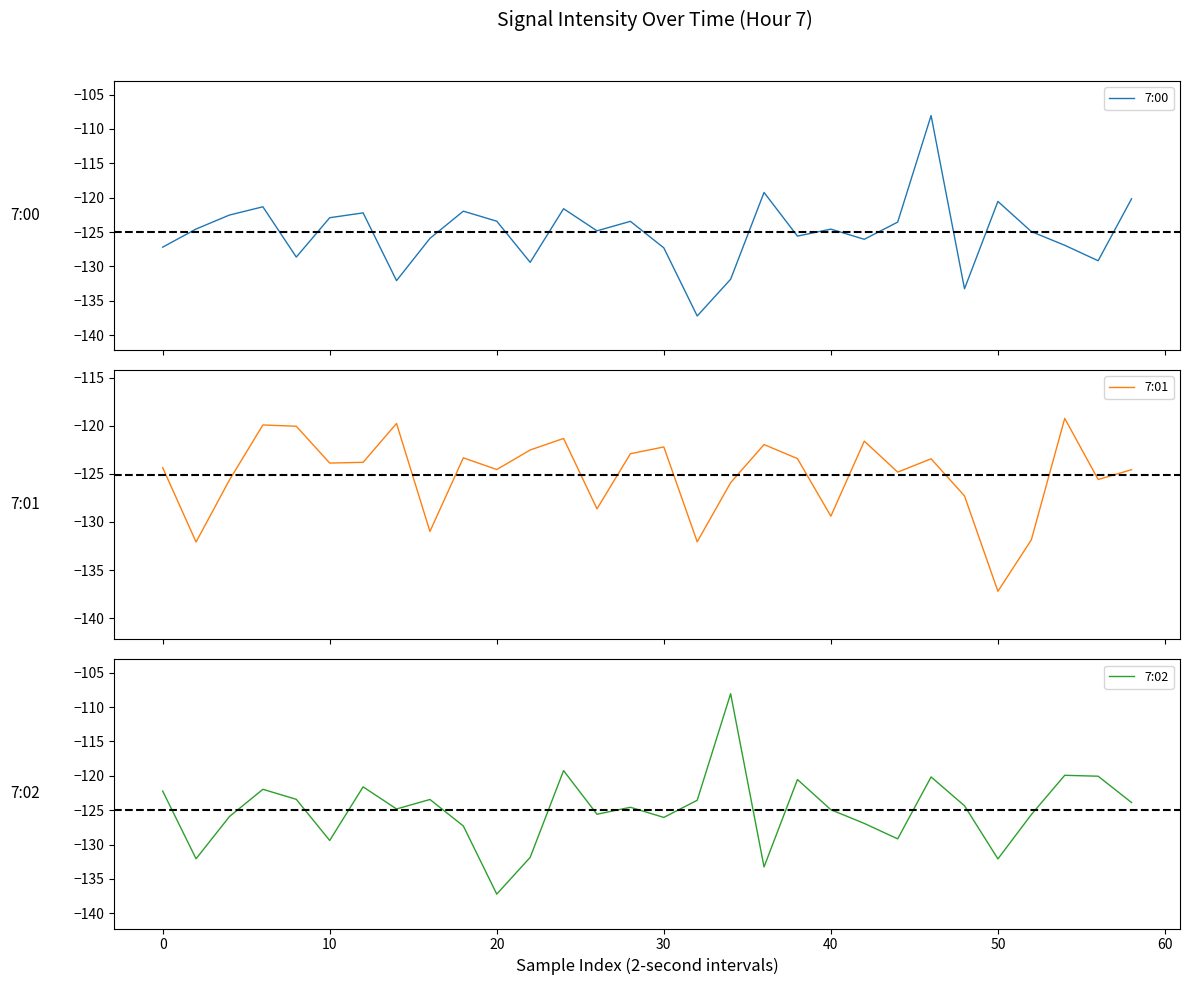

What is the maximum value for 7:00?

-108.1